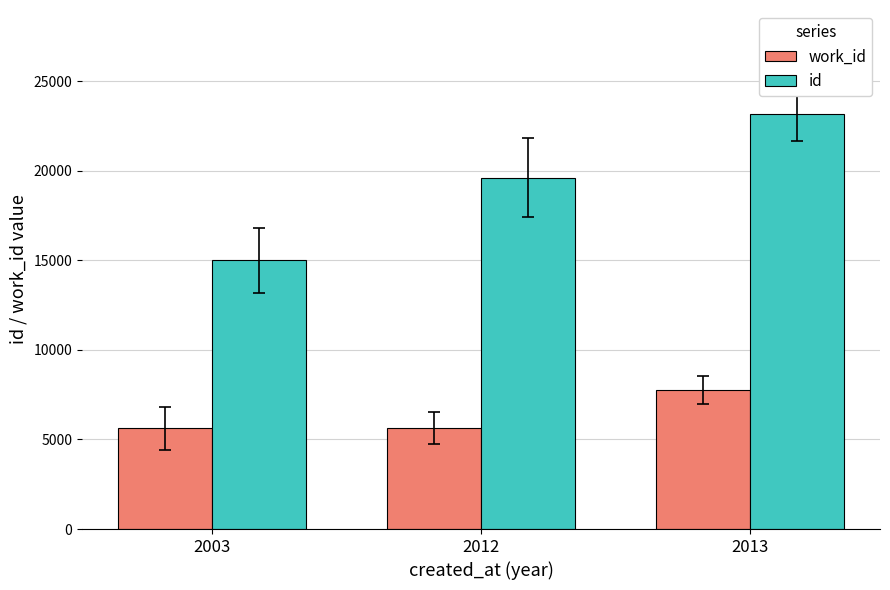

Which series has the widest spread of values?

id